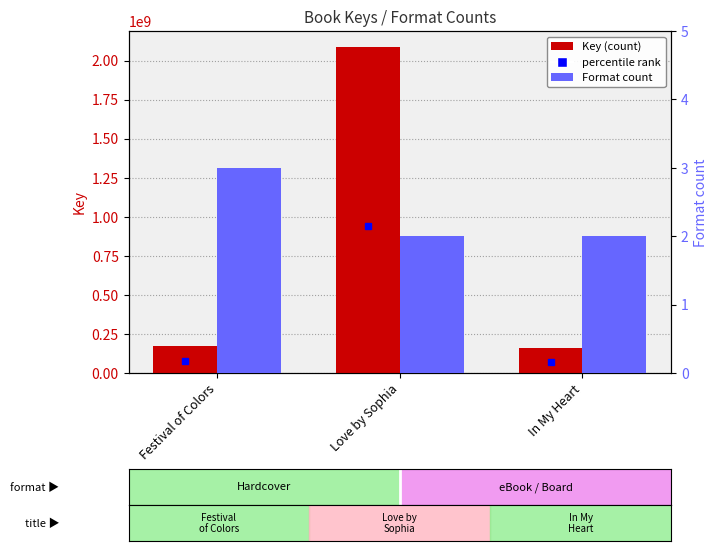

Count the Format count values in the range 2 to 3.

3